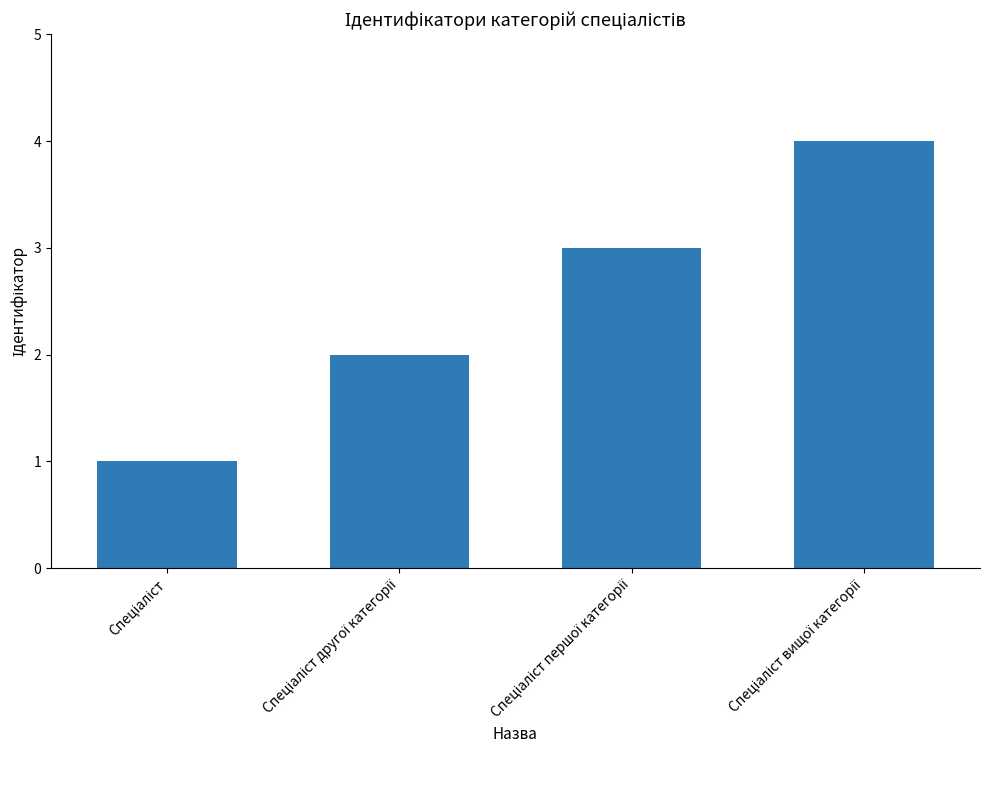

What is the greatest value displayed?

4